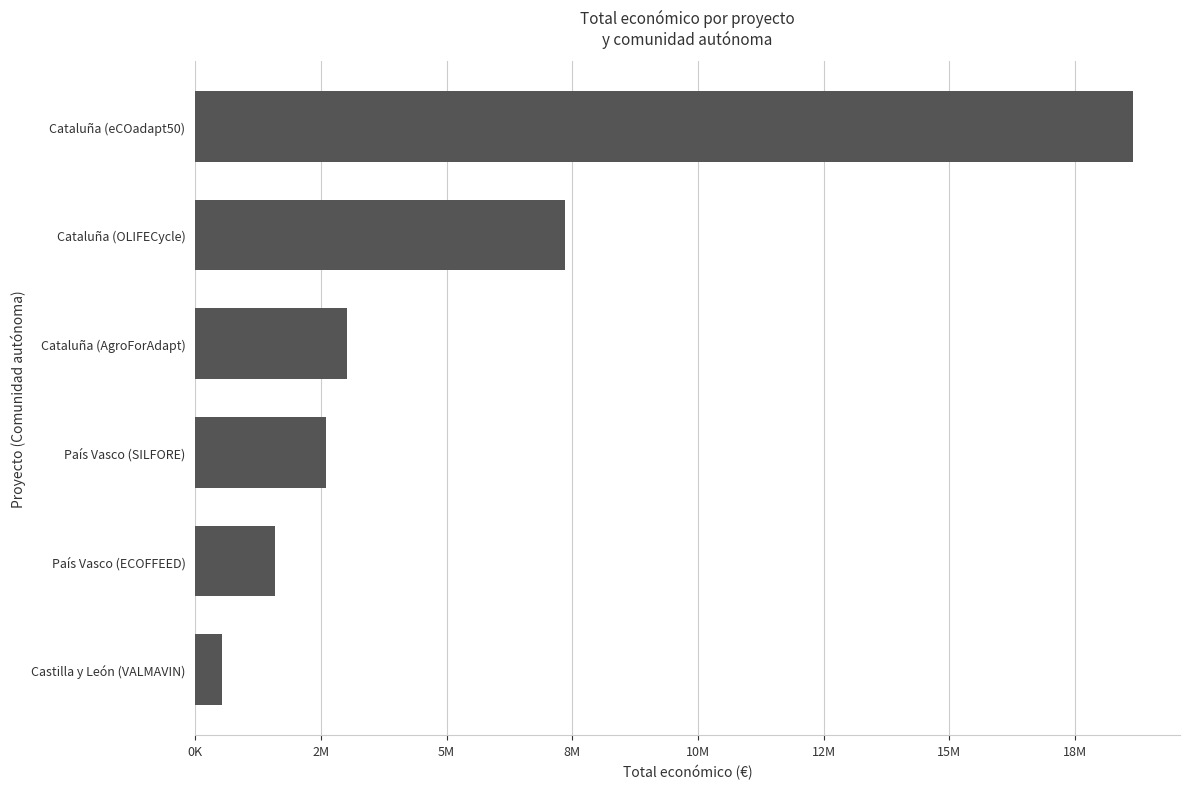

Are the bars horizontal?

Yes